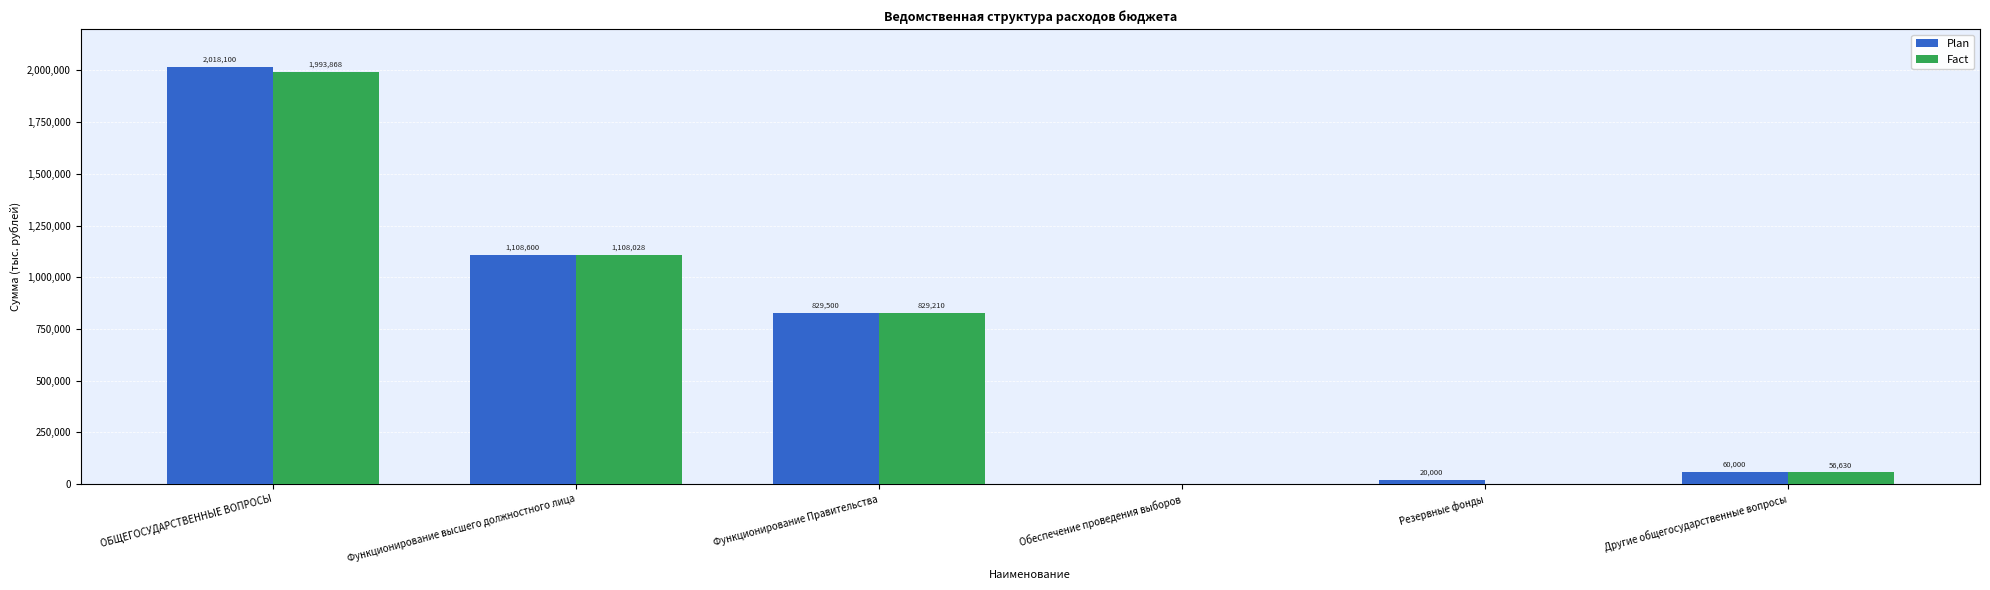

Which series has the largest total across all categories?

Plan